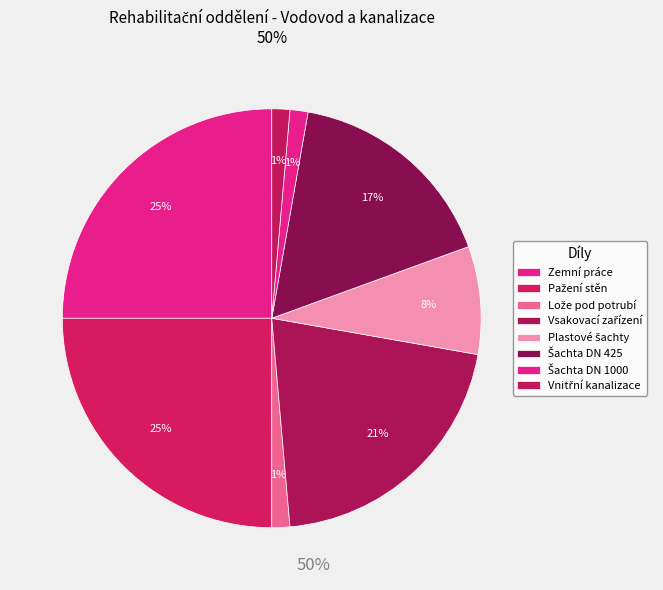

How many slices are in this pie chart?

8